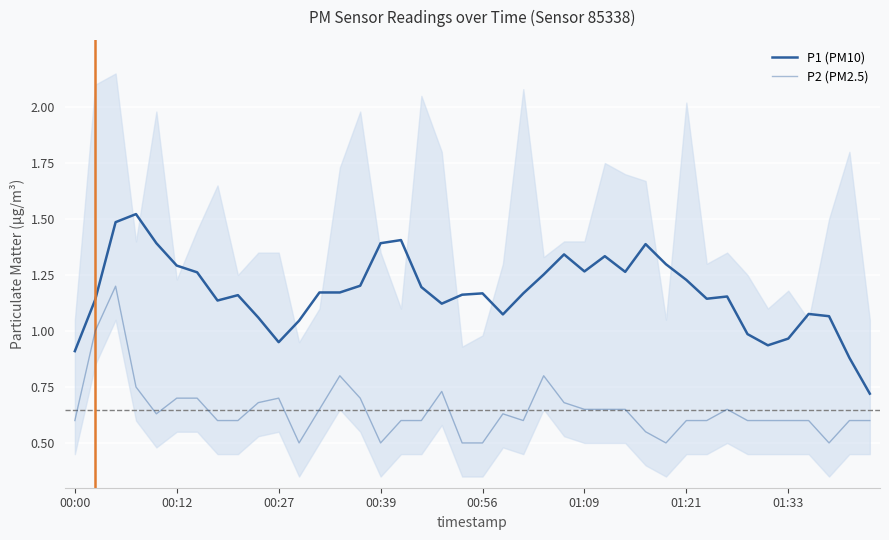

At 00:27, list the series in order from largest to smallest.

P1 (PM10), P2 (PM2.5)